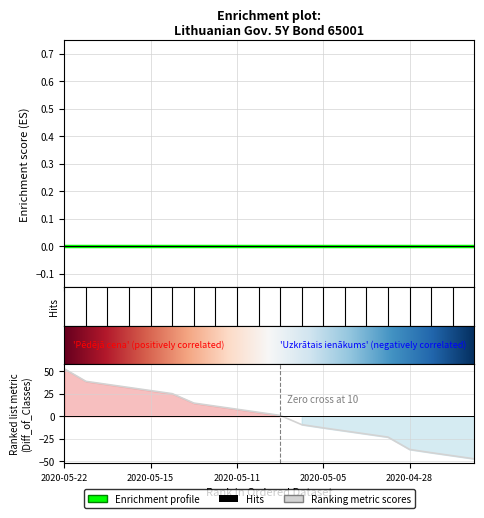

Where does the data first go above 4?

2020-05-22